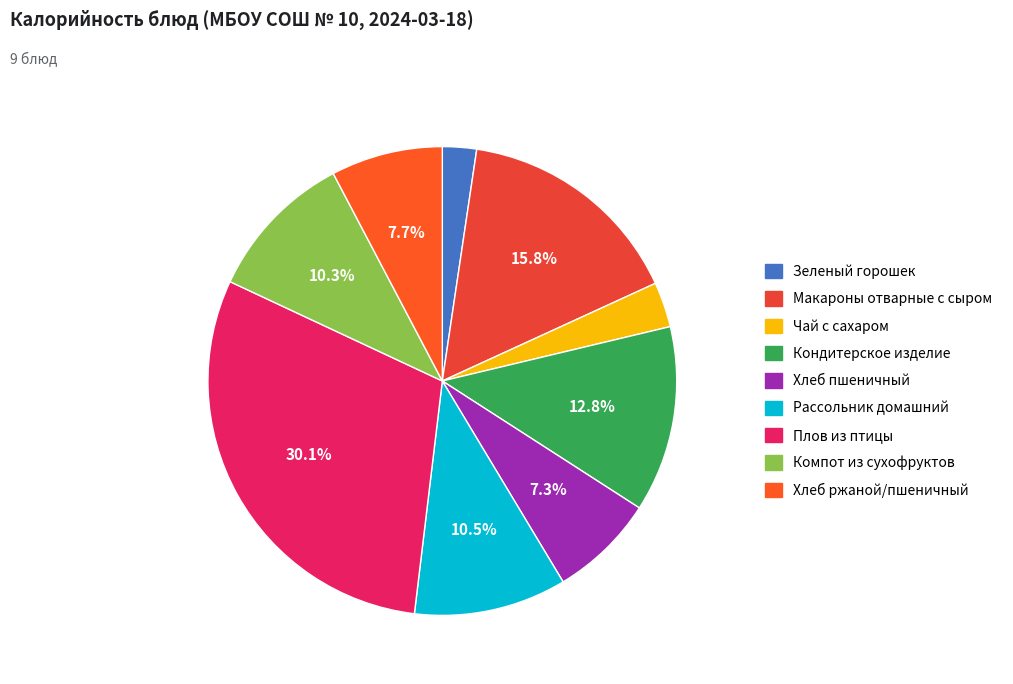

How many segments does this pie chart have?

9